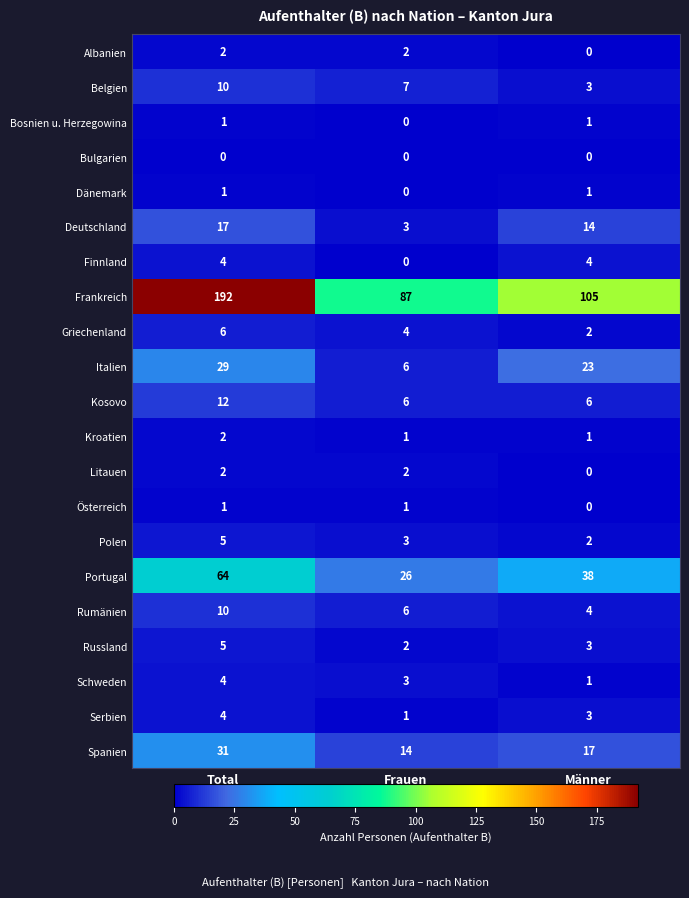

Rank the categories by Rumänien value from highest to lowest.

Total, Frauen, Männer